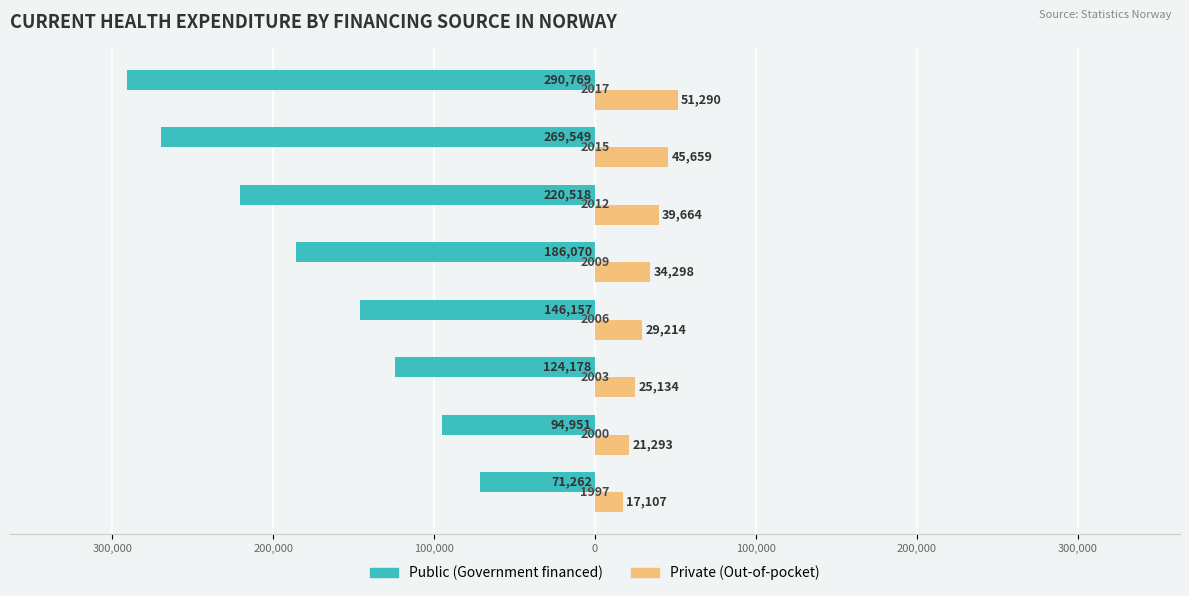

What is the sum of all Public (Government financed) values?

-1403454